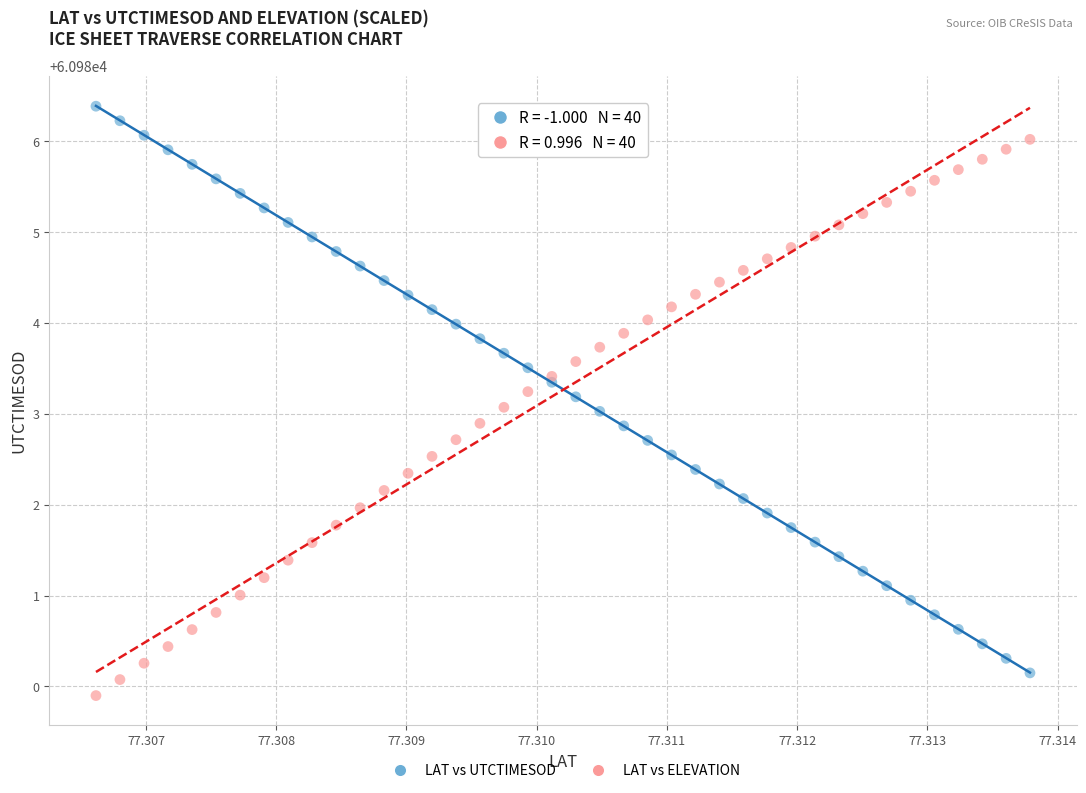

What are all the series names shown in the legend?

LAT vs UTCTIMESOD, LAT vs ELEVATION